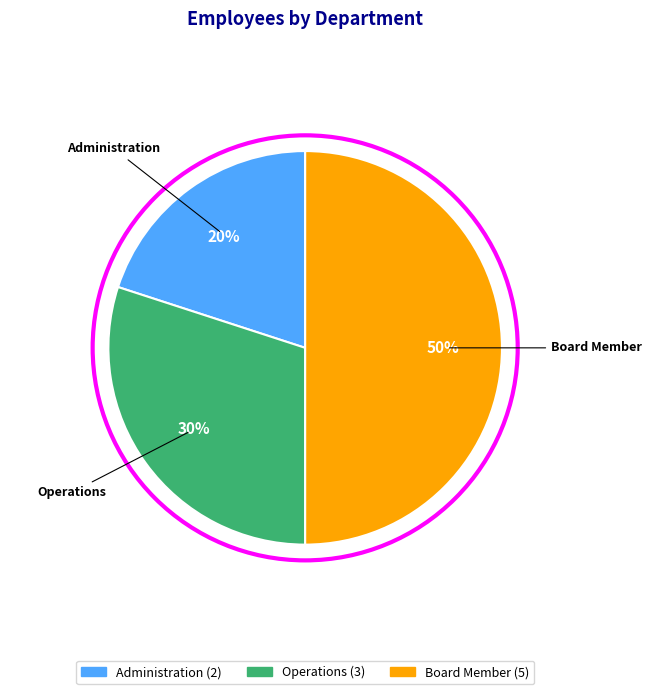

Rank the categories by value from lowest to highest.

Administration, Operations, Board Member